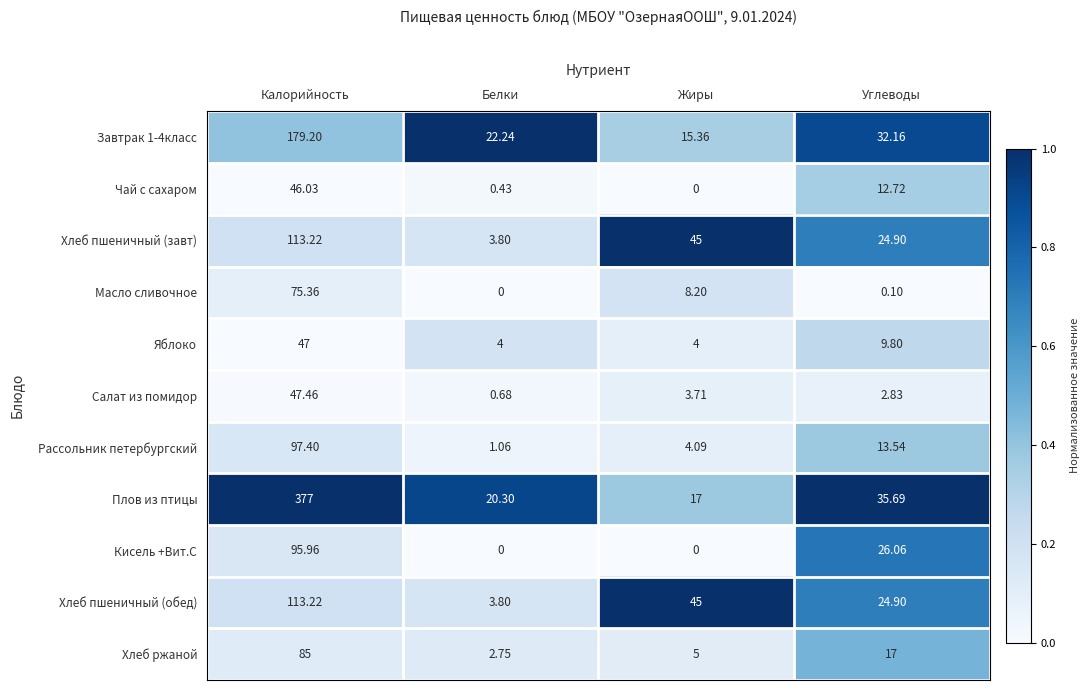

How many series are shown in this chart?

11